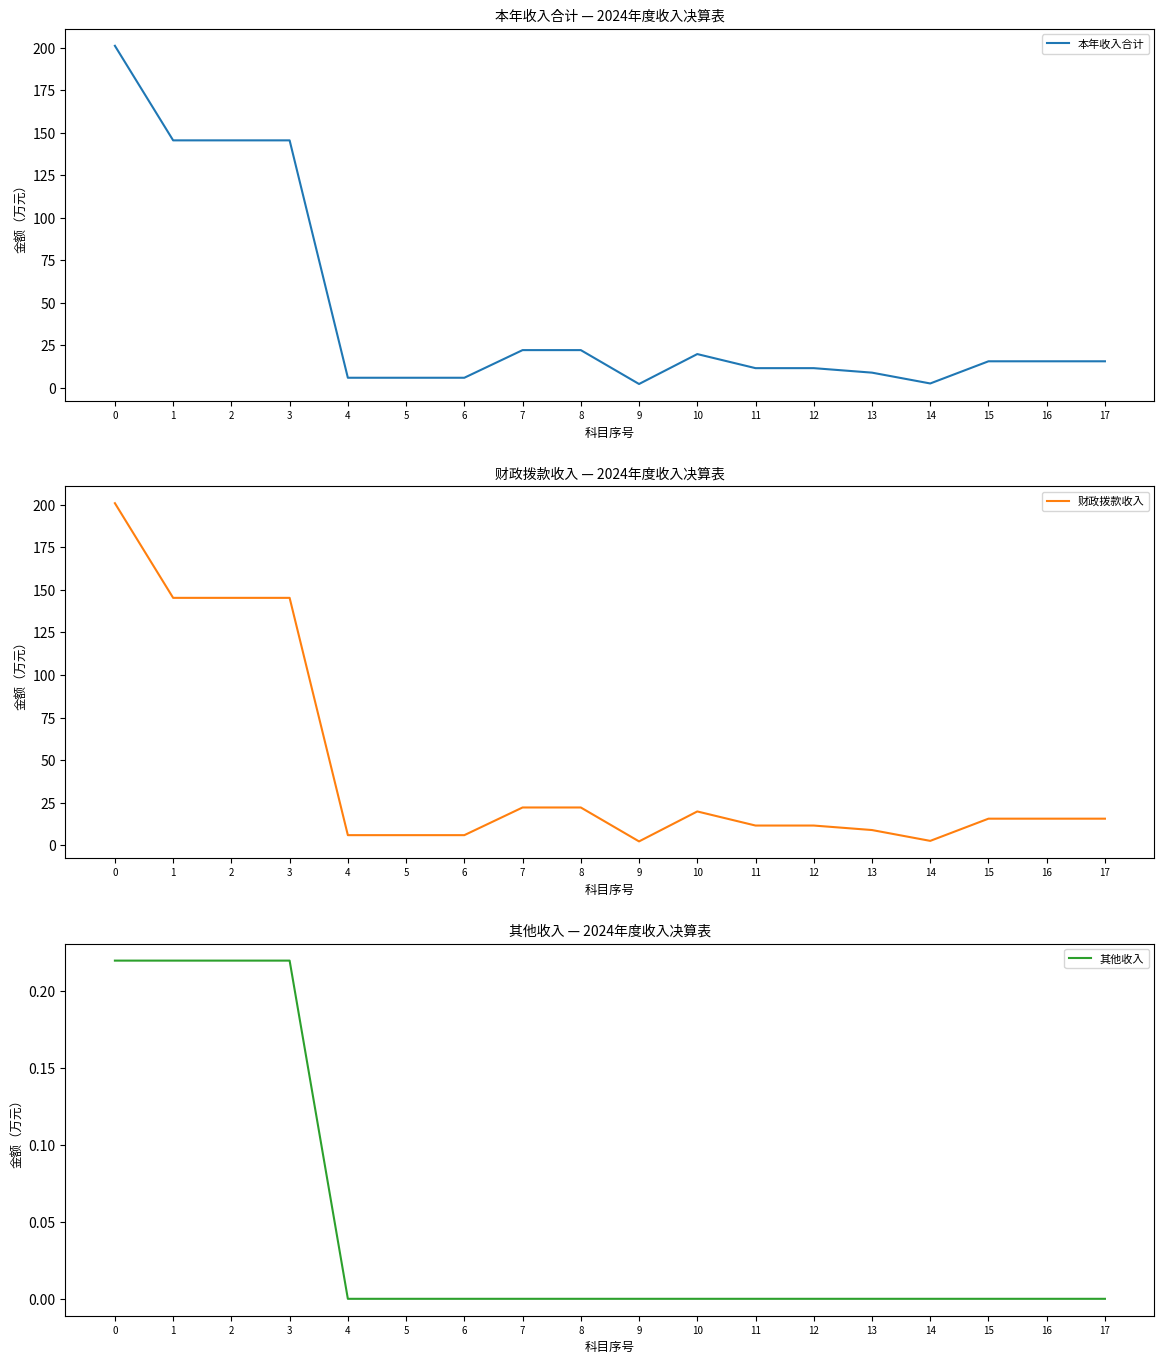

How many 其他收入 values are between 0 and 1?

18